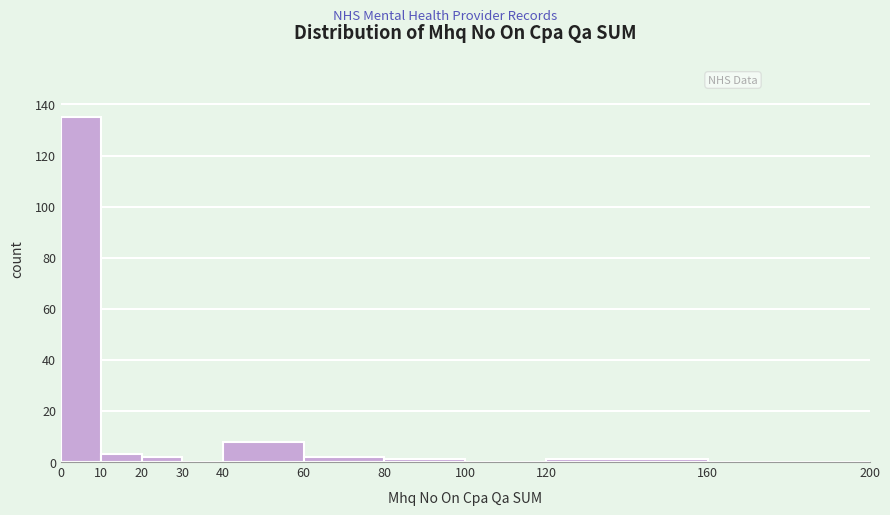

Over which range of the x-axis is the bar tallest?

0 to 10